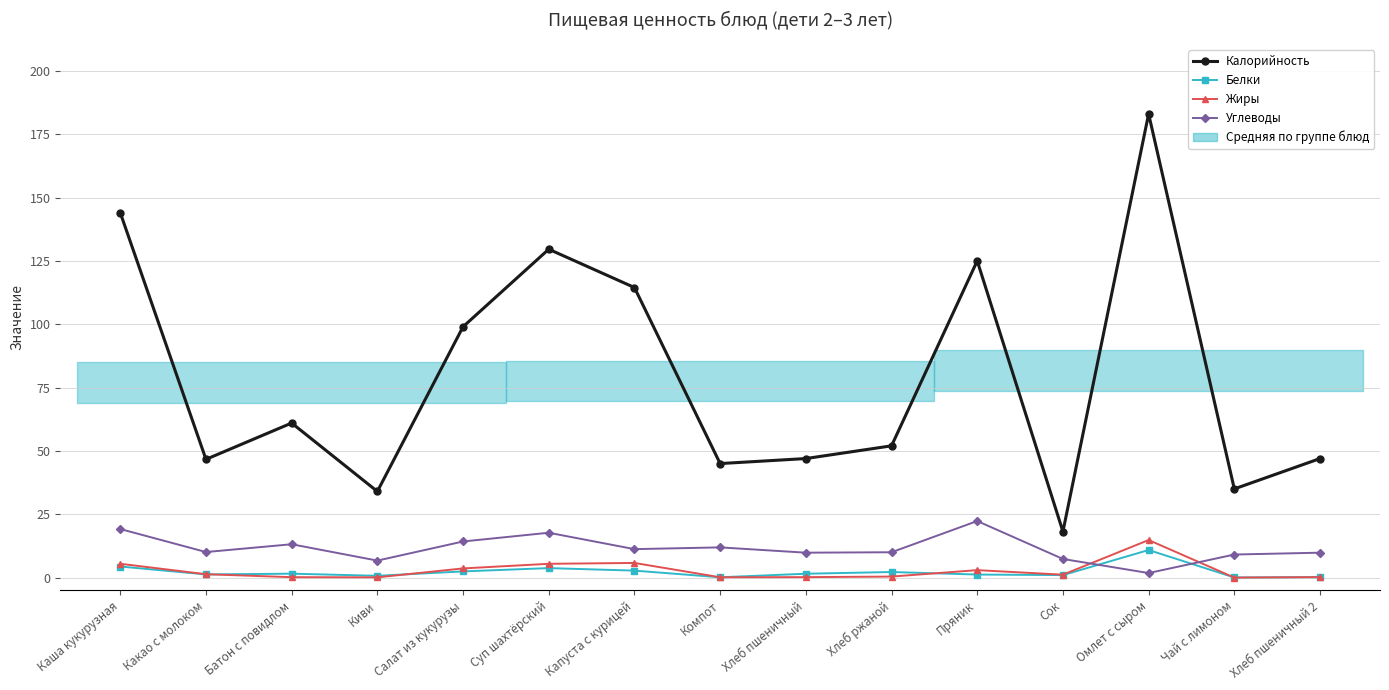

List the series in order of their peak value, highest first.

Калорийность, Углеводы, Жиры, Белки